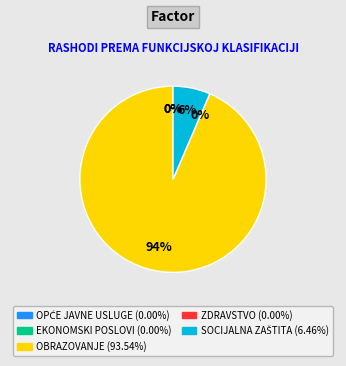

Rank the categories by value from highest to lowest.

Obrazovanje, Socijalna zaštita, Opće javne usluge, Ekonomski poslovi, Zdravstvo